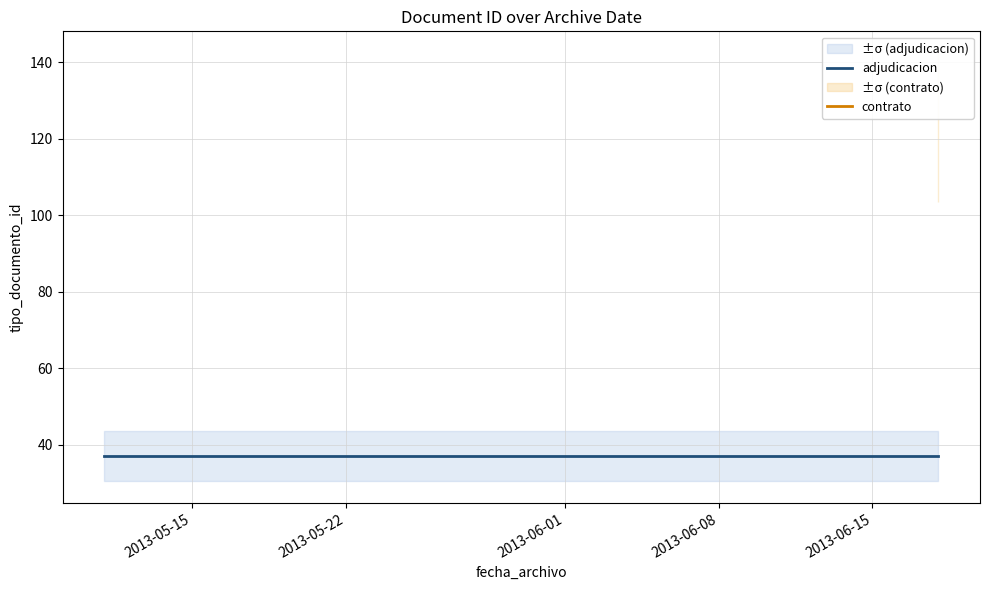

The value of adjudicacion at 2013-05-22 is 37.0. True or false?

True